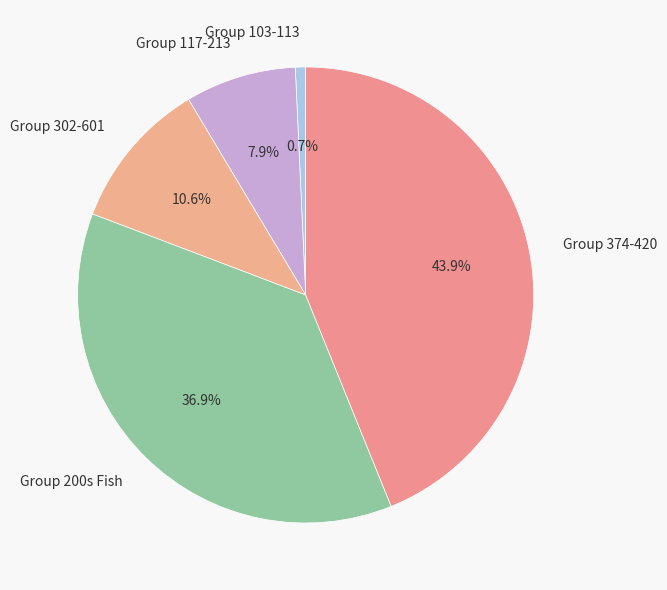

Is there a majority slice in this chart?

No